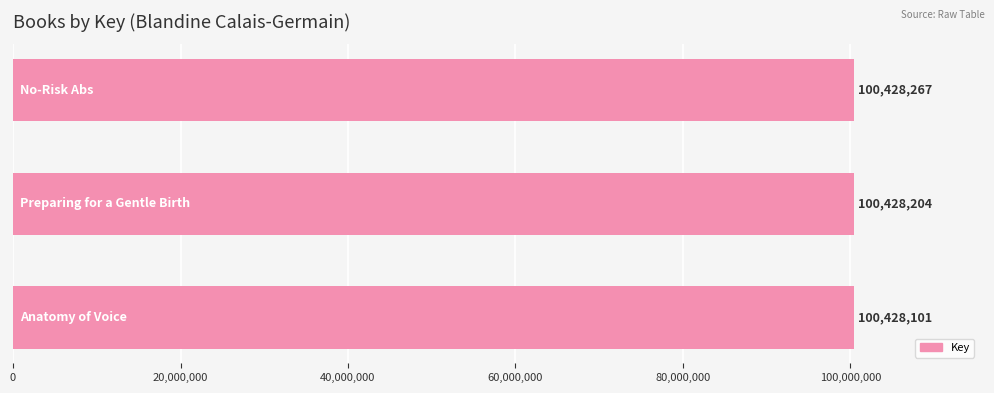

Count the values in the range 100428101 to 100428267.

3